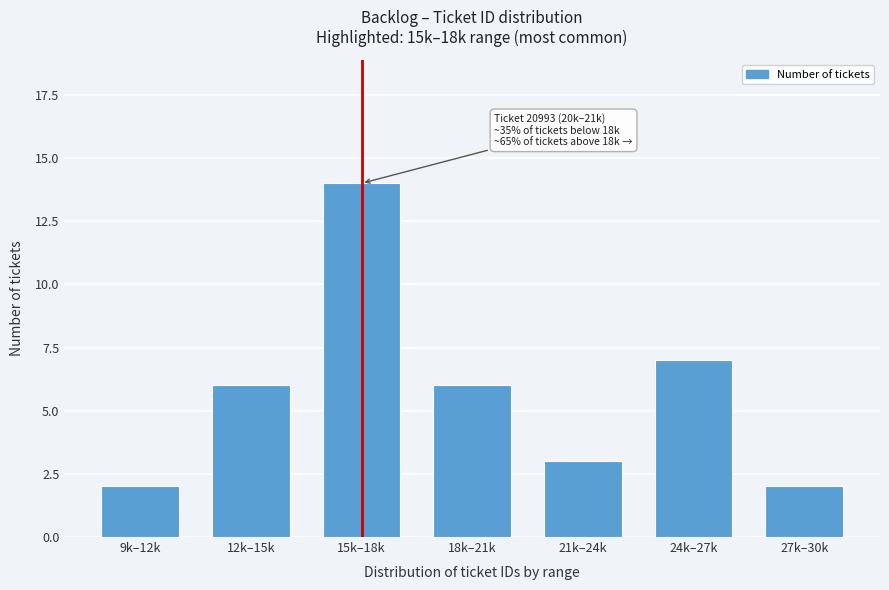

Reading left to right, extract all data points from this chart.

9k–12k=2	12k–15k=6	15k–18k=14	18k–21k=6	21k–24k=3	24k–27k=7	27k–30k=2